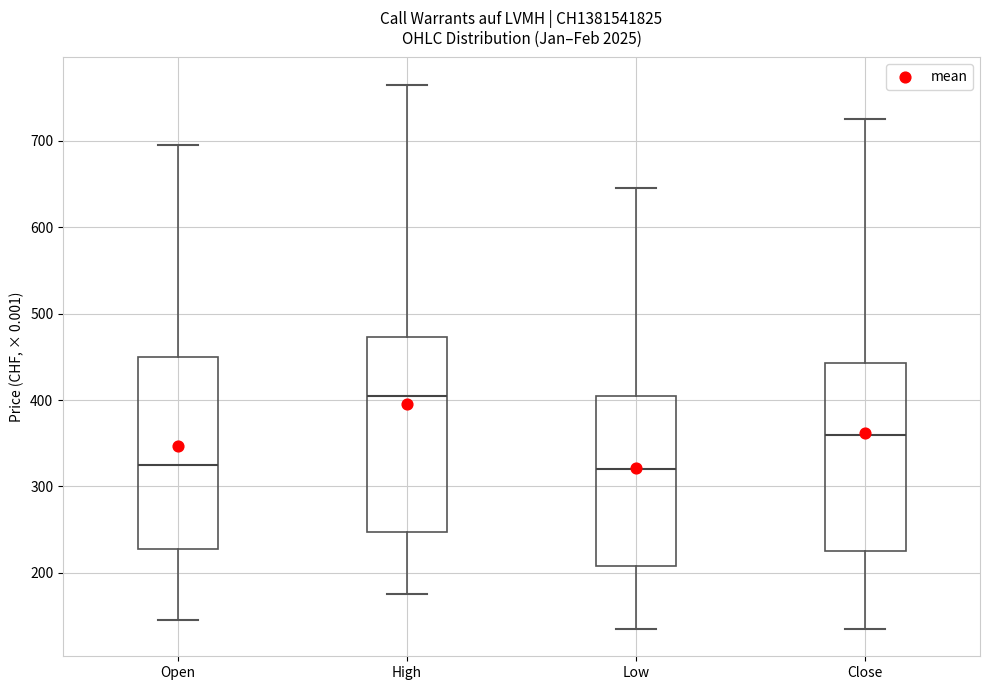

Where is the upper edge of the box for Close on the y-axis? The values are not printed on the chart, so give them approximately, as read against the axis.

440